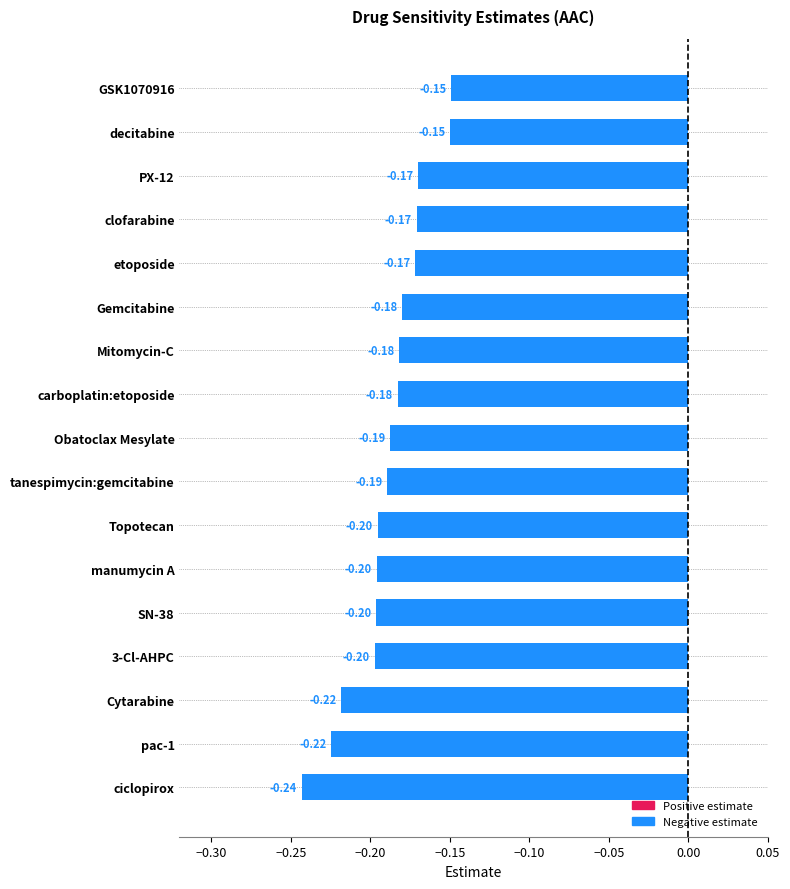

Count the number of data series in this chart.

1